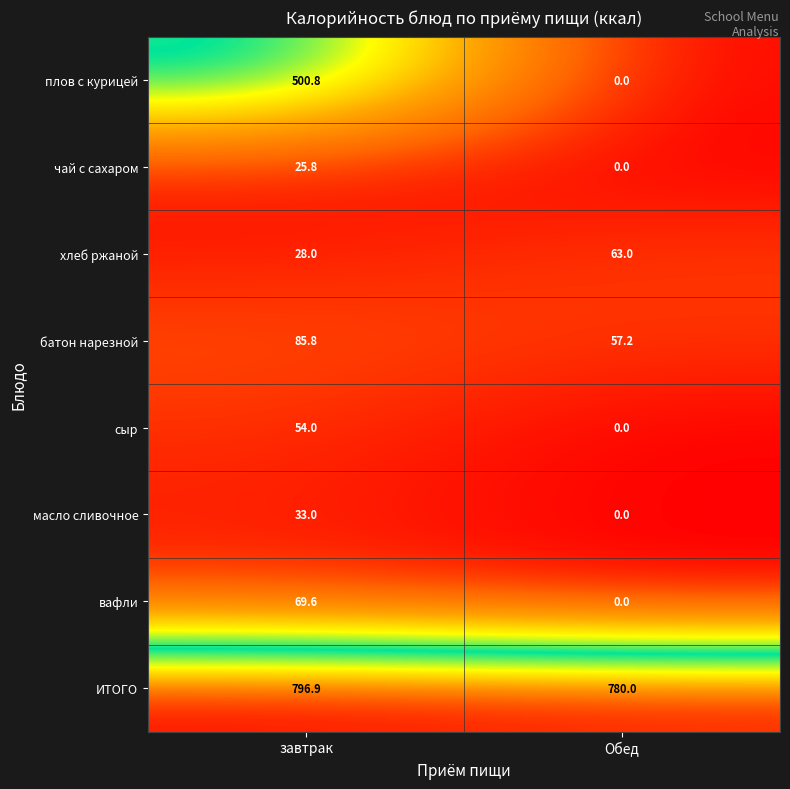

What is the average value of the плов с курицей series?

250.4